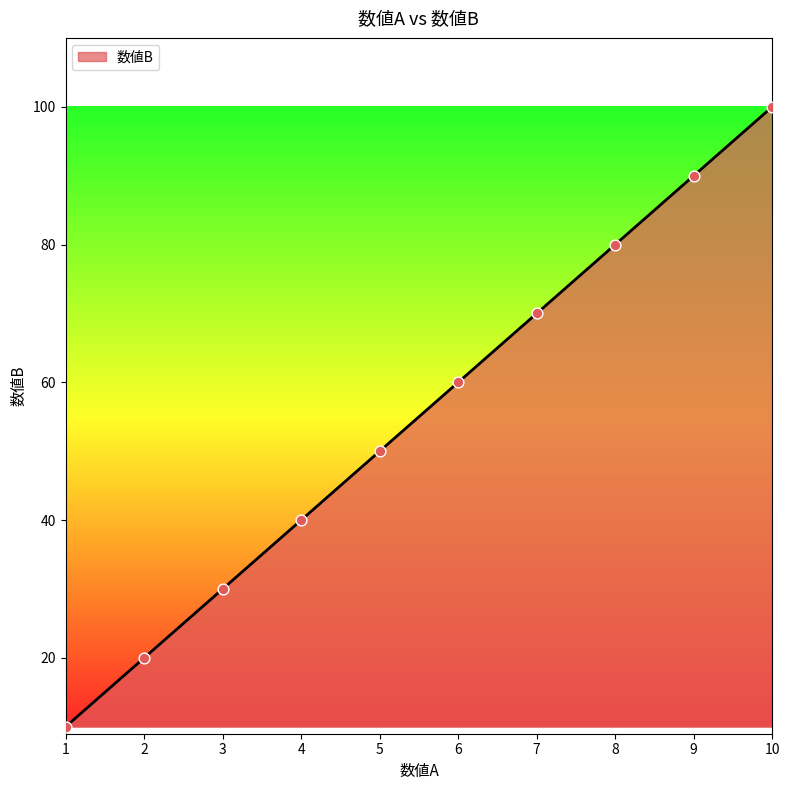

Which has a higher value, 2 or 9?

9